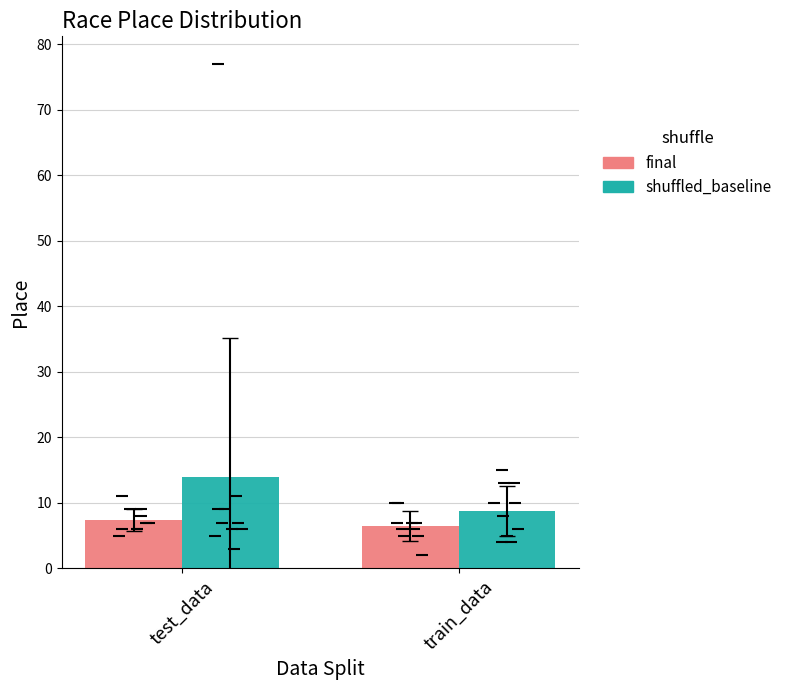

What is the total value across all series at train_data?

15.3